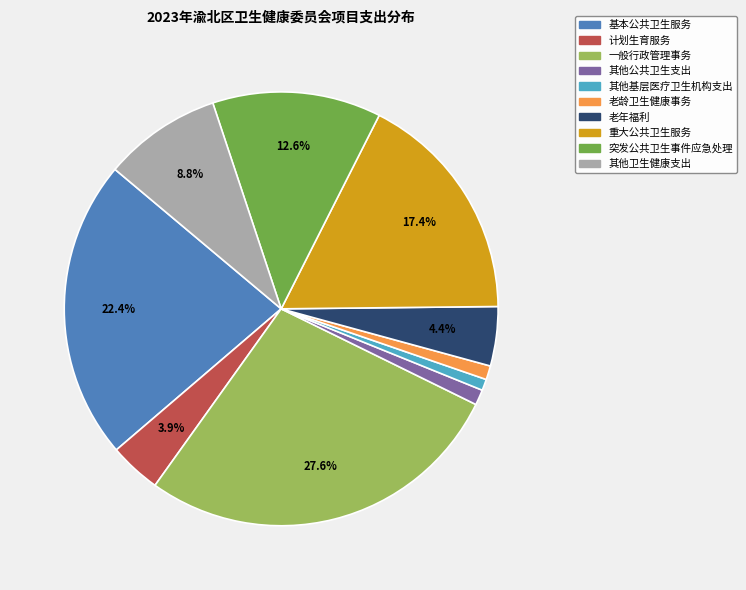

Count the number of slices in the pie.

10